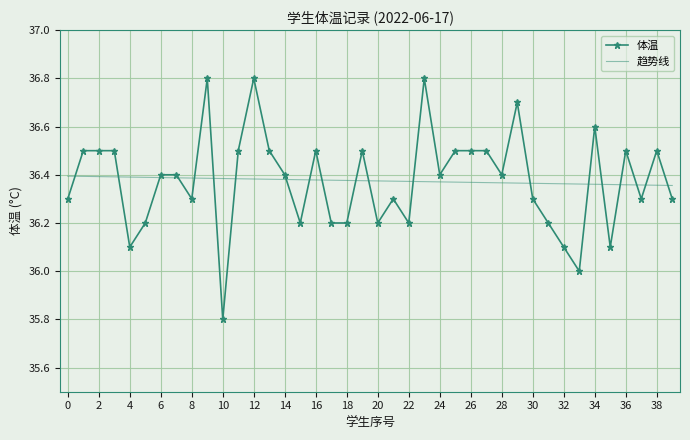

What is the sum of all 趋势线 values?

1455.0